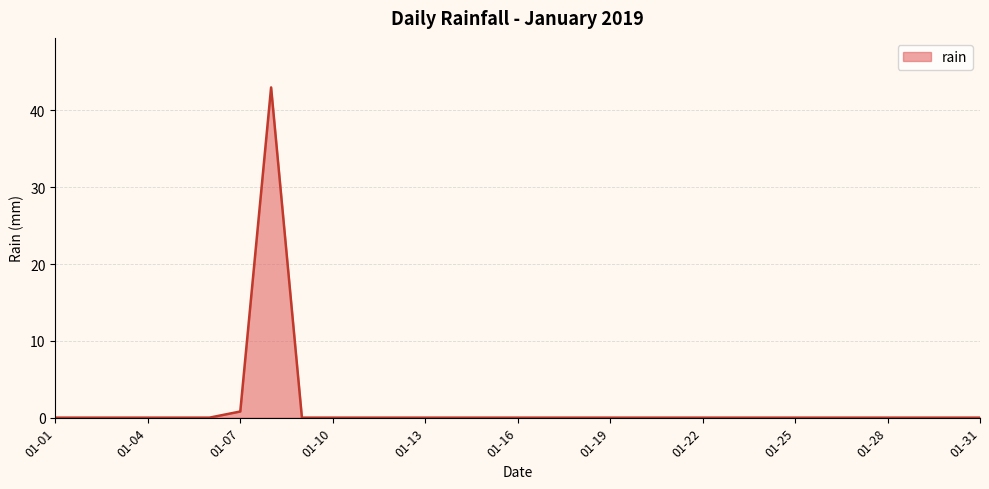

The chart shows a value of 0.0 at 01-10. True or false?

True